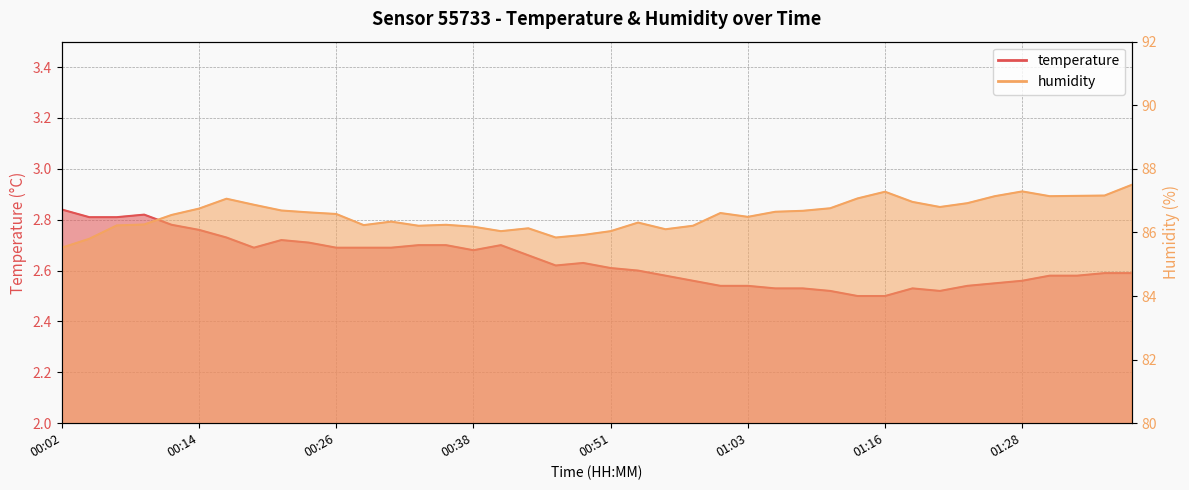

The temperature series shows 3.6 at 00:29. True or false?

False